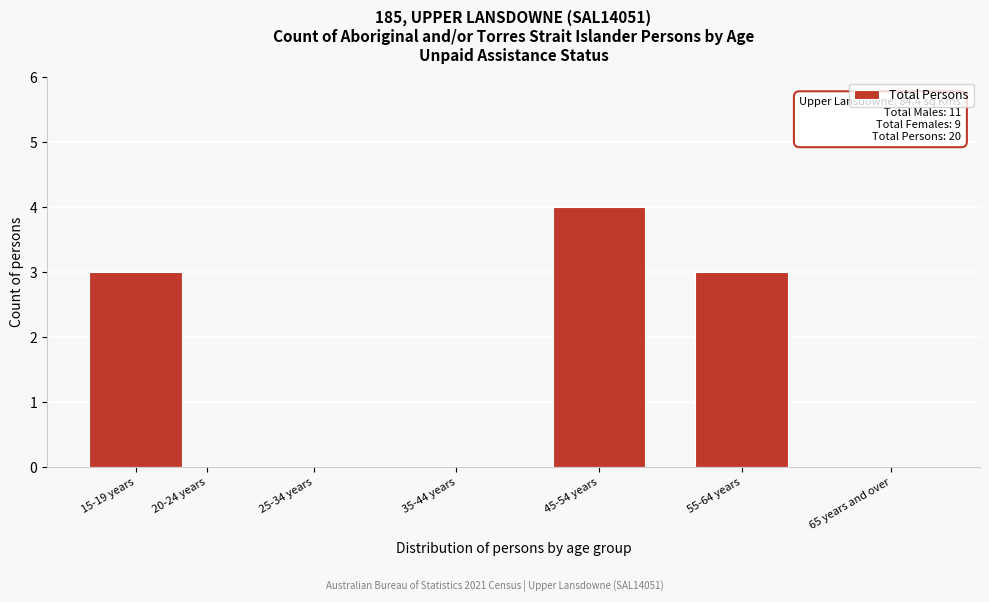

Reading left to right, what are all the values shown in this chart?

15-19 years=3	20-24 years=0	25-34 years=0	35-44 years=0	45-54 years=4	55-64 years=3	65 years and over=0